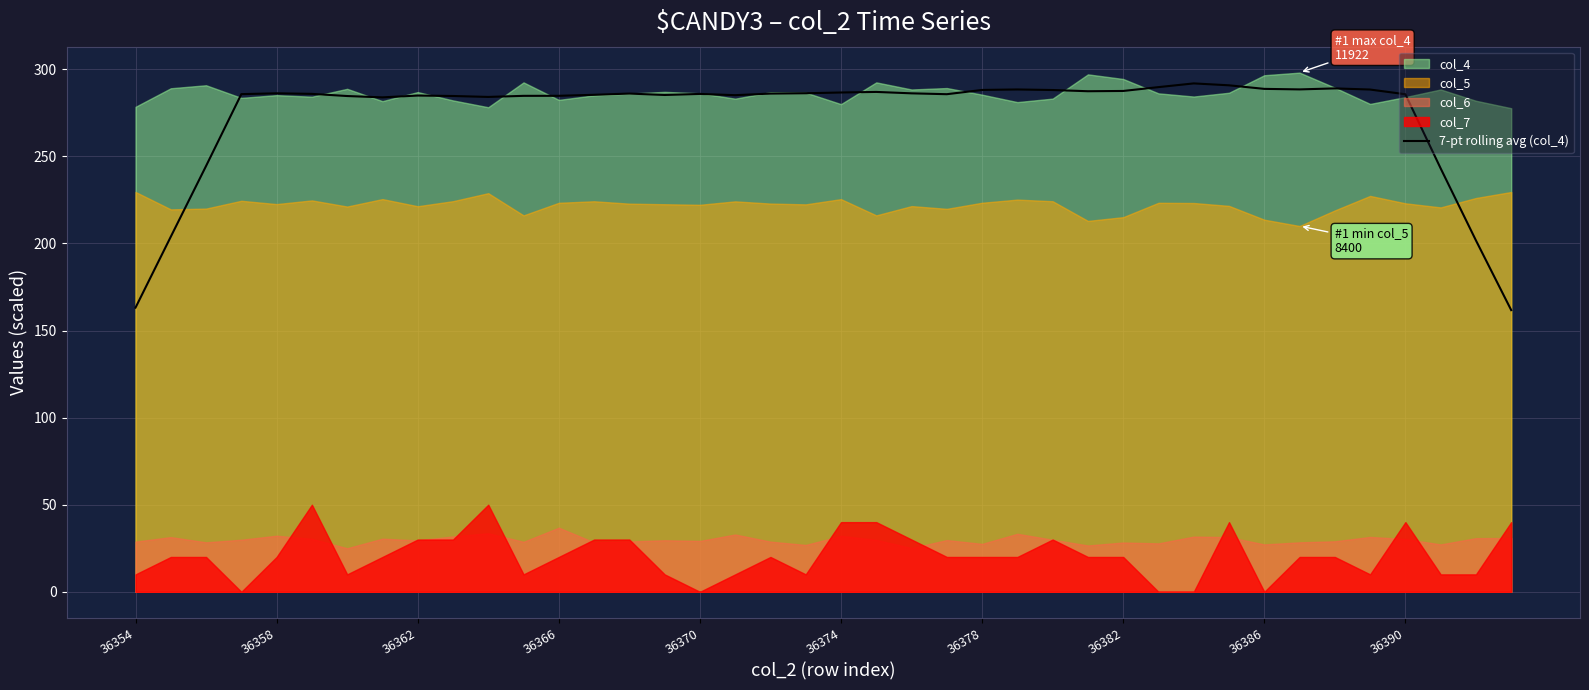

What is the minimum value for 7-pt rolling avg (col_4)?

161.7